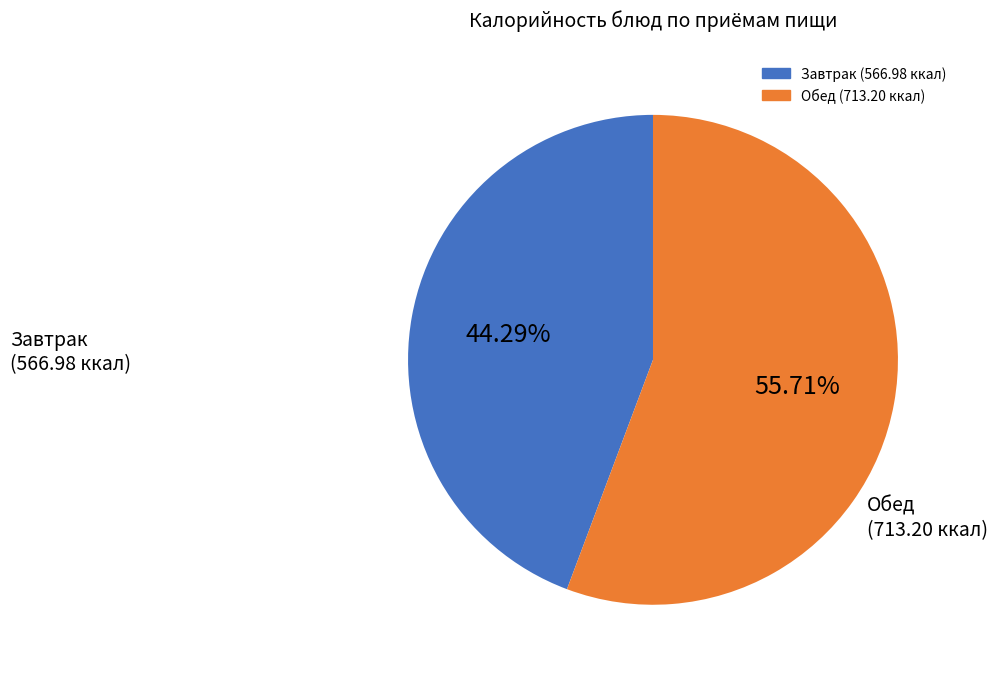

Is there a majority slice in this chart?

Yes